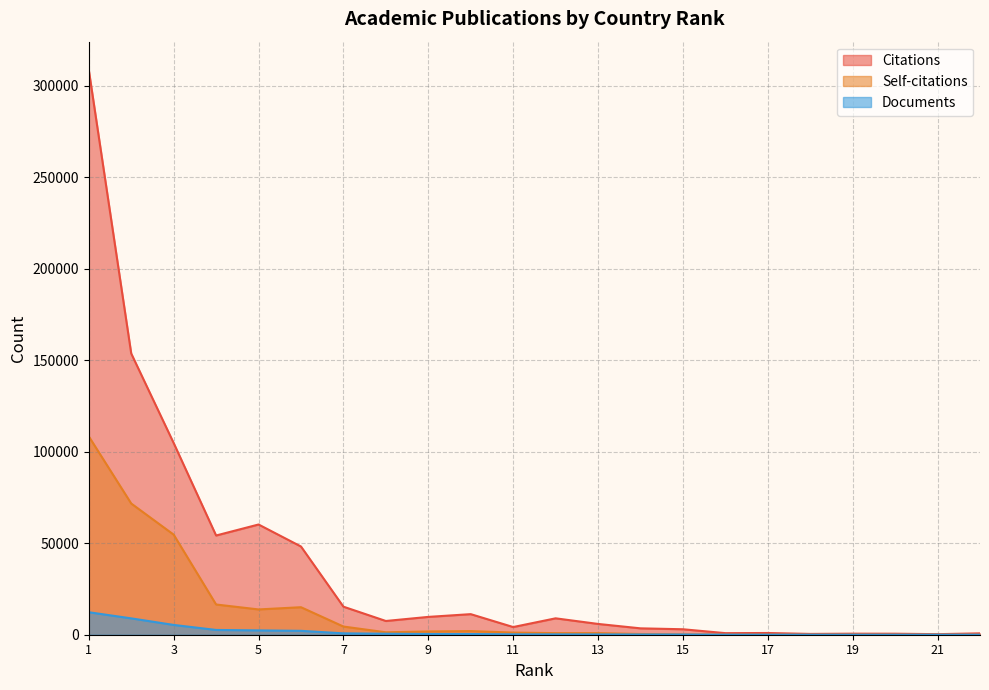

At which category does the chart reach its peak across all series?

1